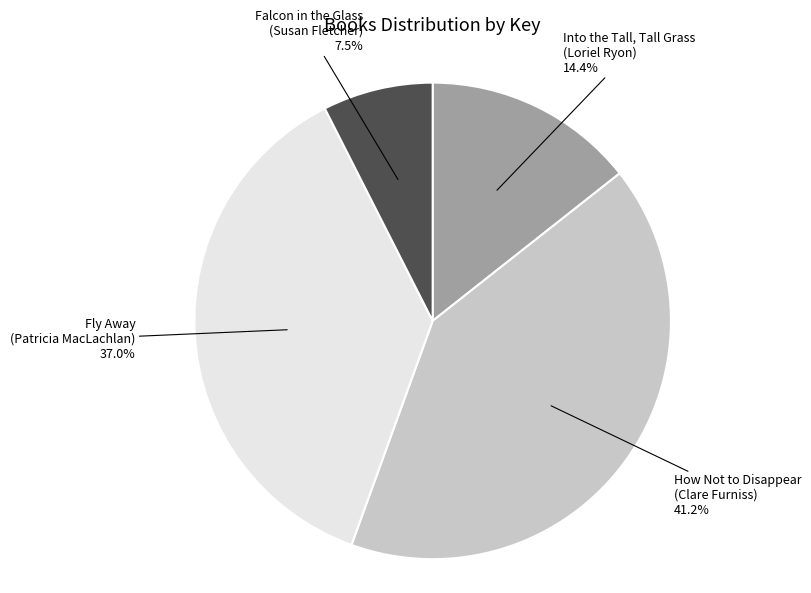

Which has a higher value, How Not to Disappear (Clare Furniss) or Falcon in the Glass (Susan Fletcher)?

How Not to Disappear (Clare Furniss)